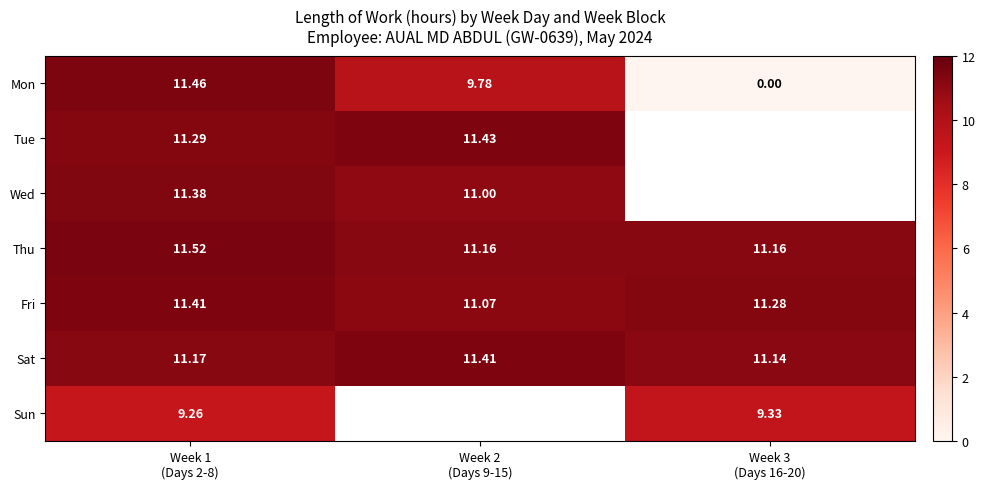

What is the sum of all Thu values?

33.8